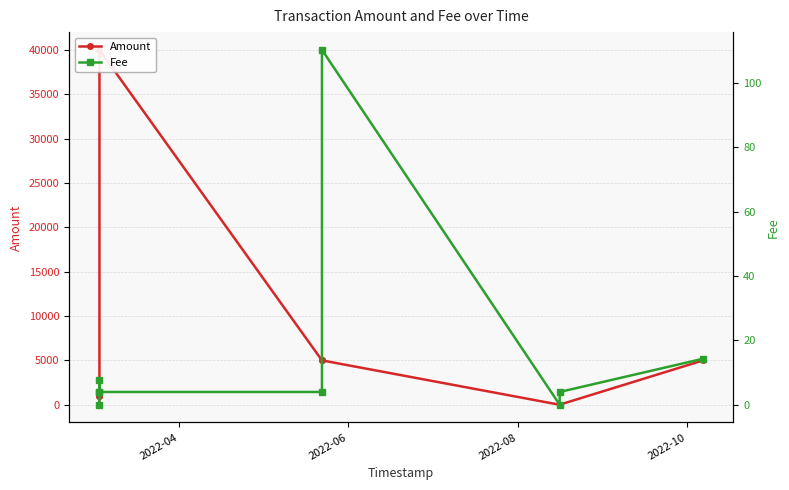

What is the difference between the maximum and second lowest values in the Amount series?

40000.0